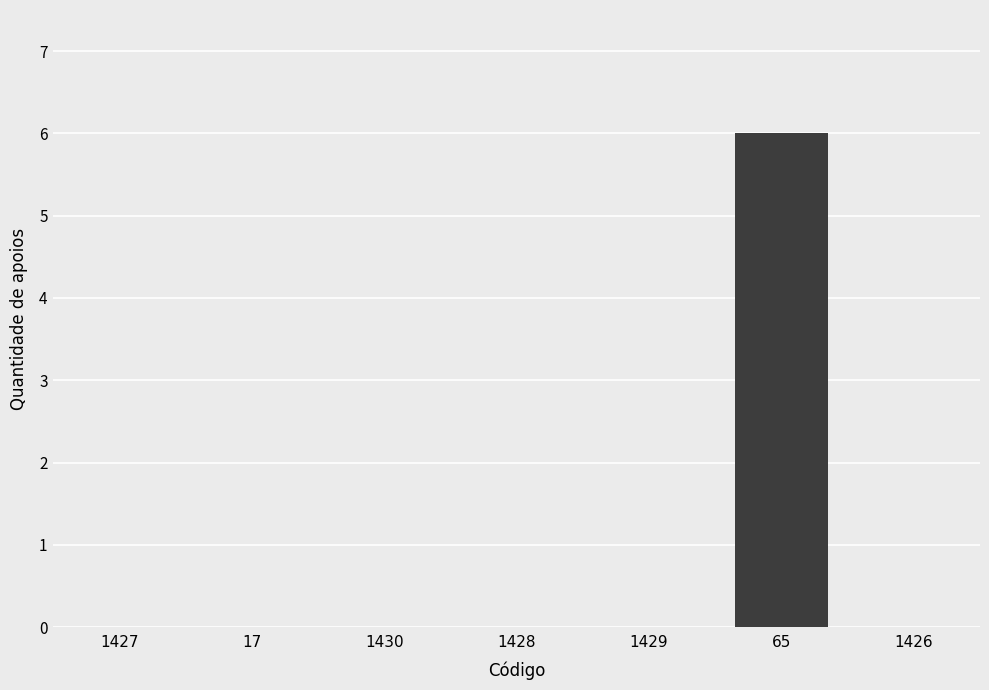

The value at 17 is 0. True or false?

True